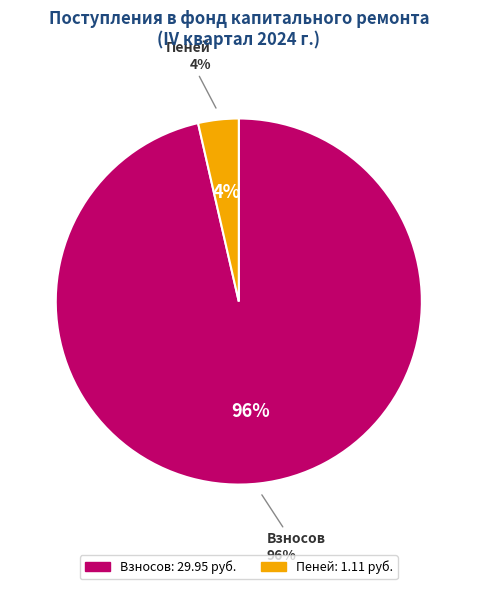

Between иных средств and взносов, which is larger?

взносов